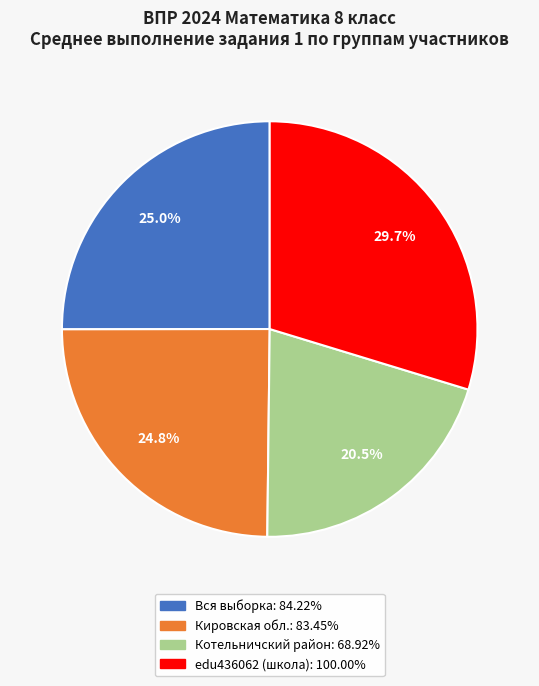

Is there a majority slice in this chart?

No